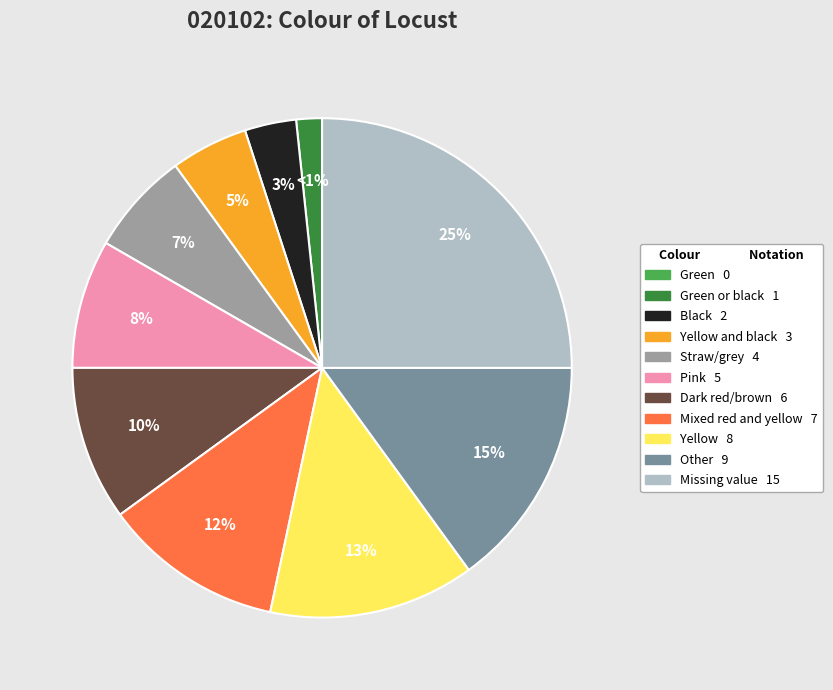

Is it true that Yellow and black is 1% of the pie?

False